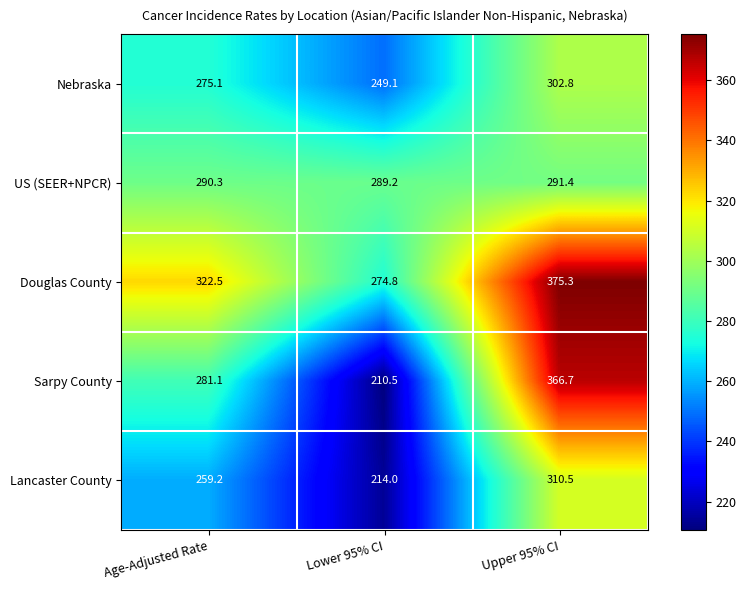

What is the greatest value displayed?

375.3